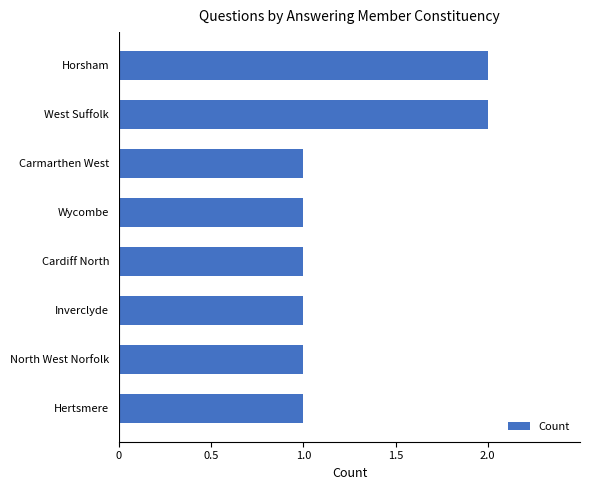

Is it true that the value at Horsham is 3?

False